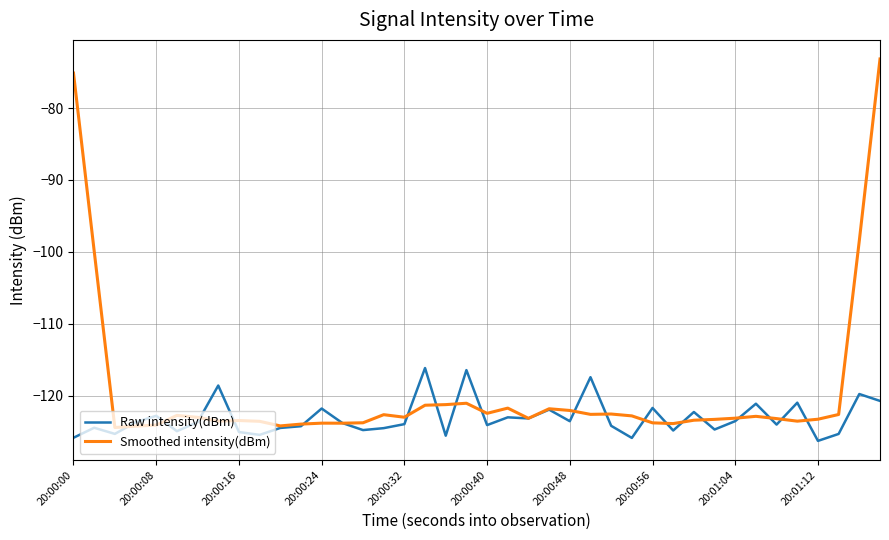

Rank the series by their maximum value, from lowest to highest.

Raw intensity(dBm), Smoothed intensity(dBm)